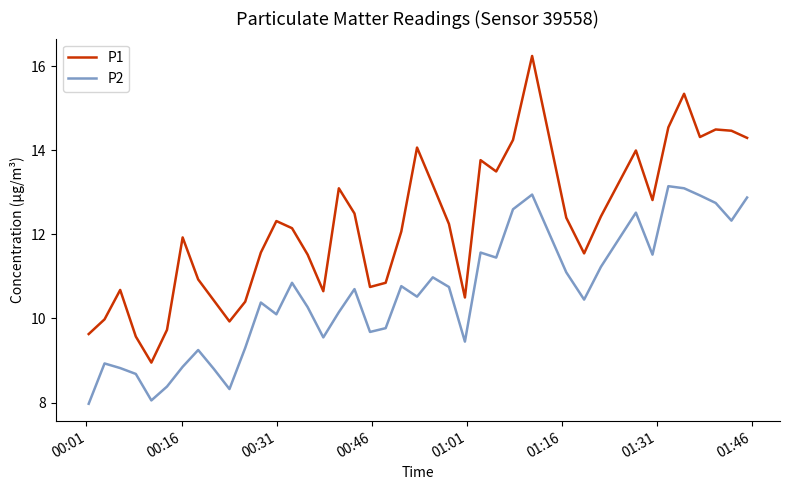

True or false: P1 has more than 1 points higher than both neighbors.

True